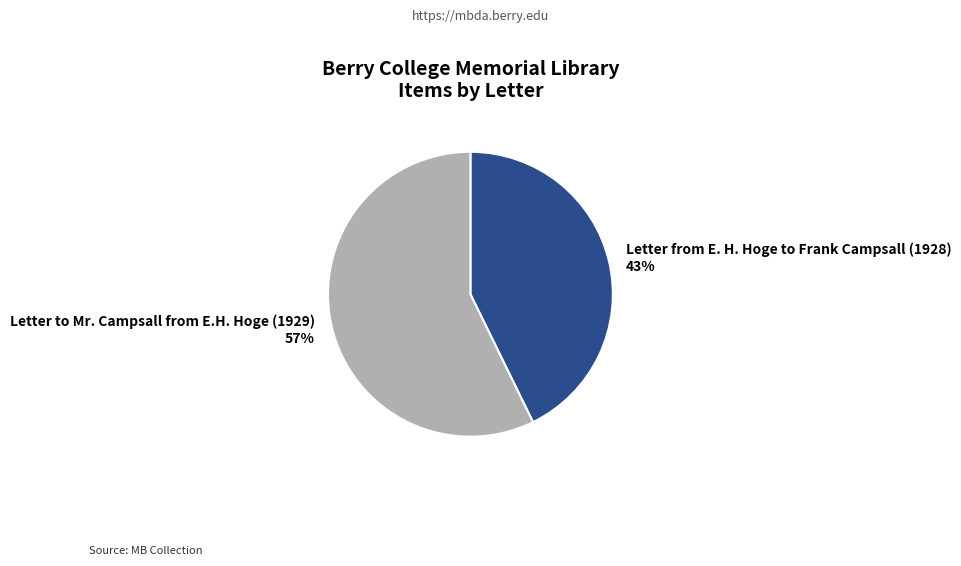

Rank the categories by value from highest to lowest.

Letter to Mr. Campsall from E.H. Hoge (1929), Letter from E. H. Hoge to Frank Campsall (1928)